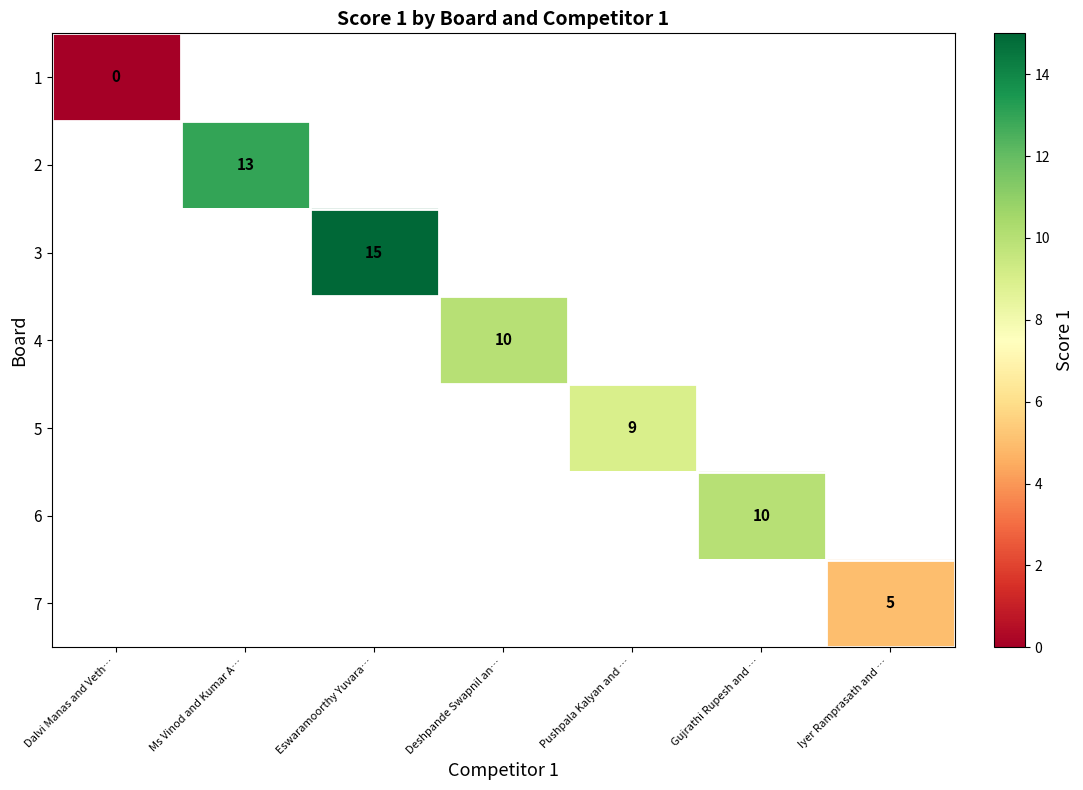

True or false: 2 has a value of 8 at Ms Vinod and Kumar A….

False